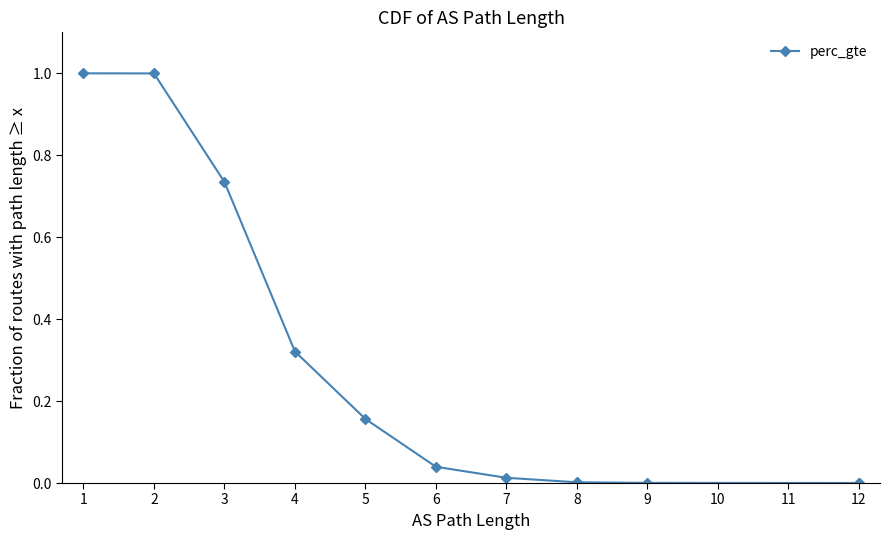

True or false: the data shows 0.0 at 8.

False